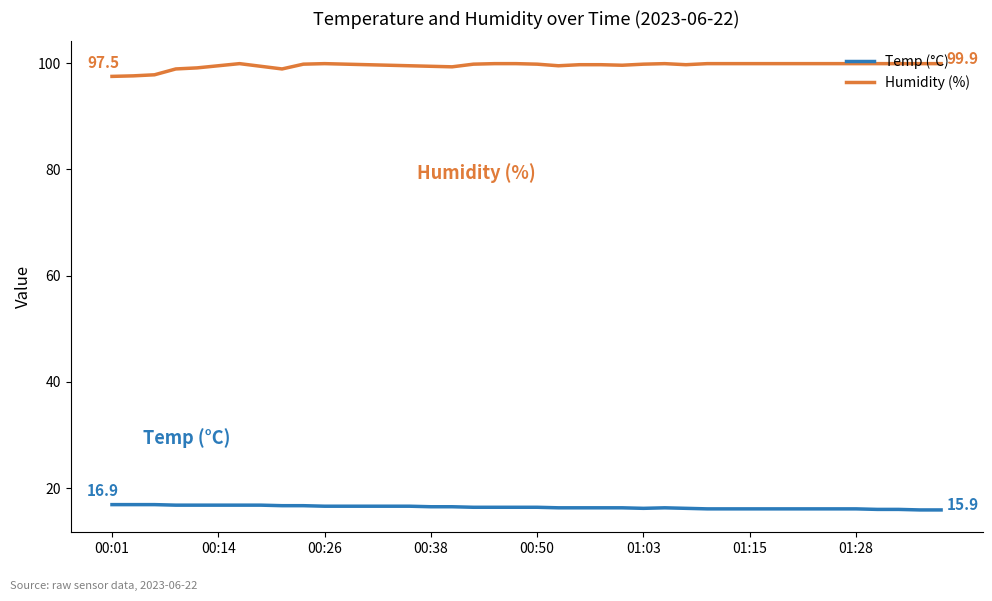

List the series in order of their overall mean, lowest first.

Temp (°C), Humidity (%)